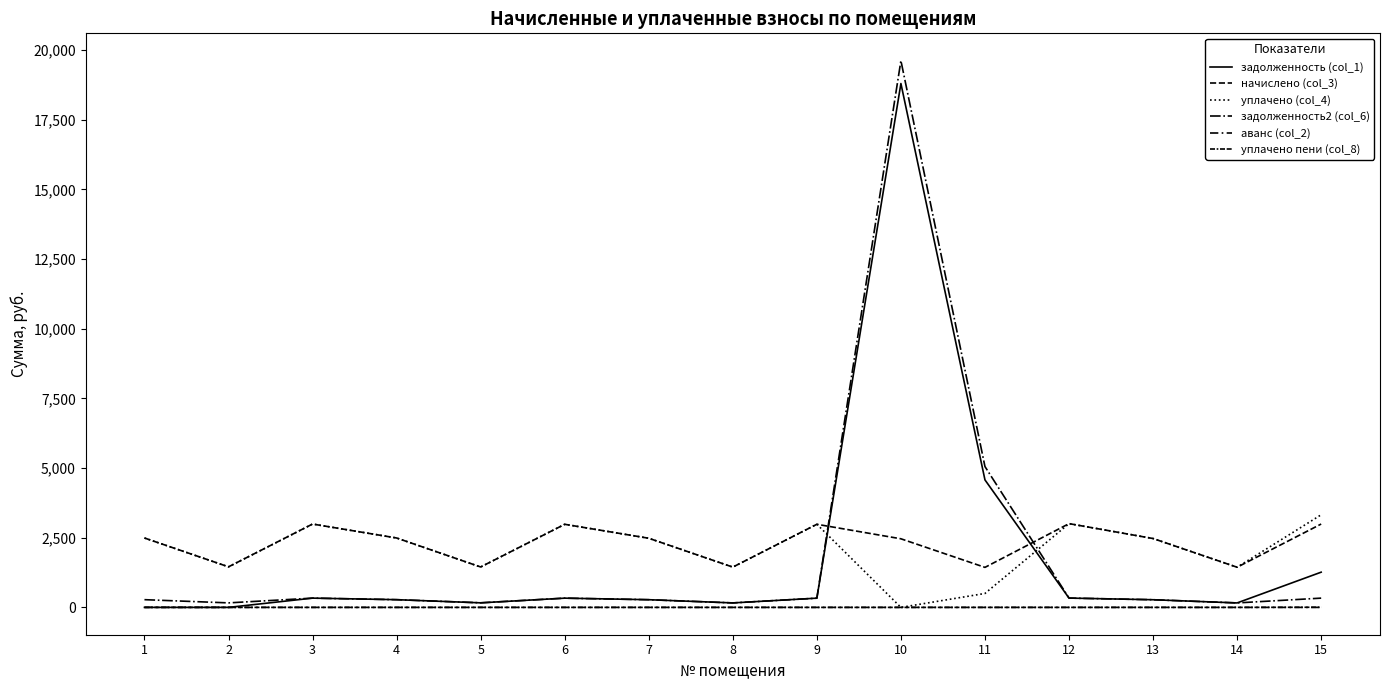

List the labels in order of аванс (col_2) value, smallest first.

3, 4, 5, 6, 7, 8, 9, 10, 11, 12, 13, 14, 15, 2, 1